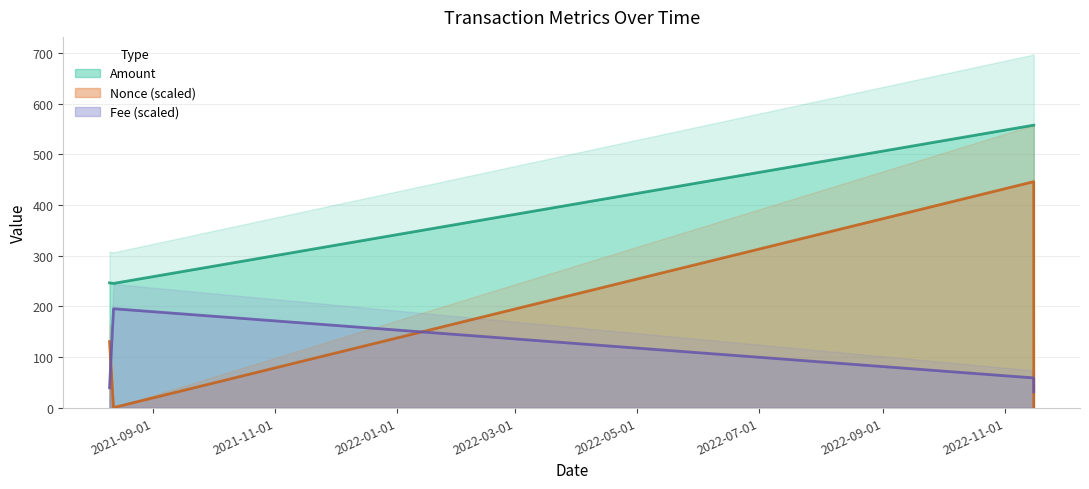

What are all the series names shown in the legend?

Amount, Fee, Nonce